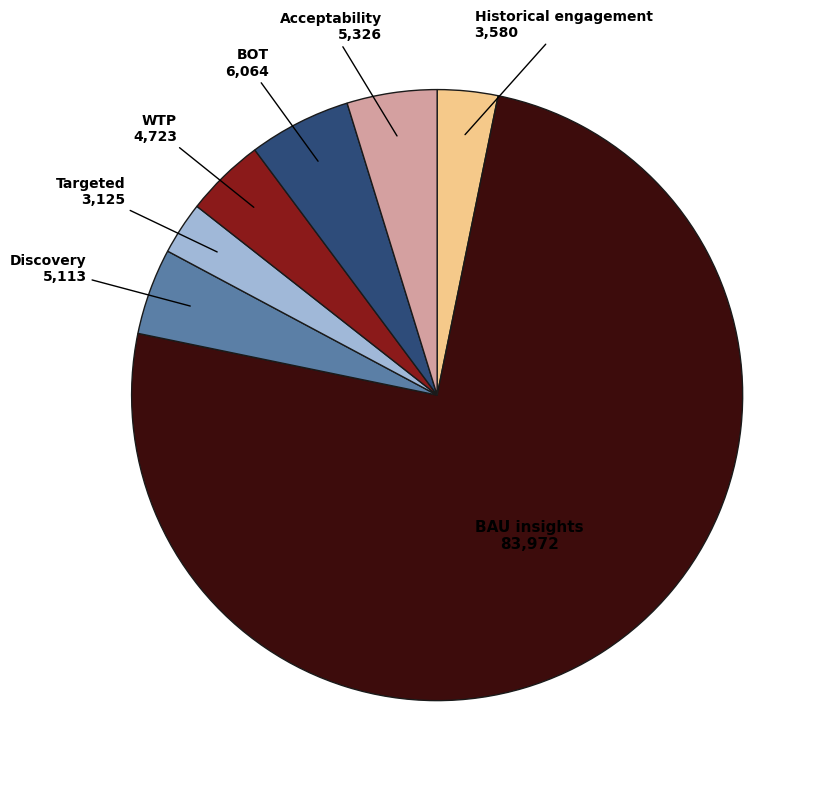

Is there any slice that represents more than half of the pie?

Yes